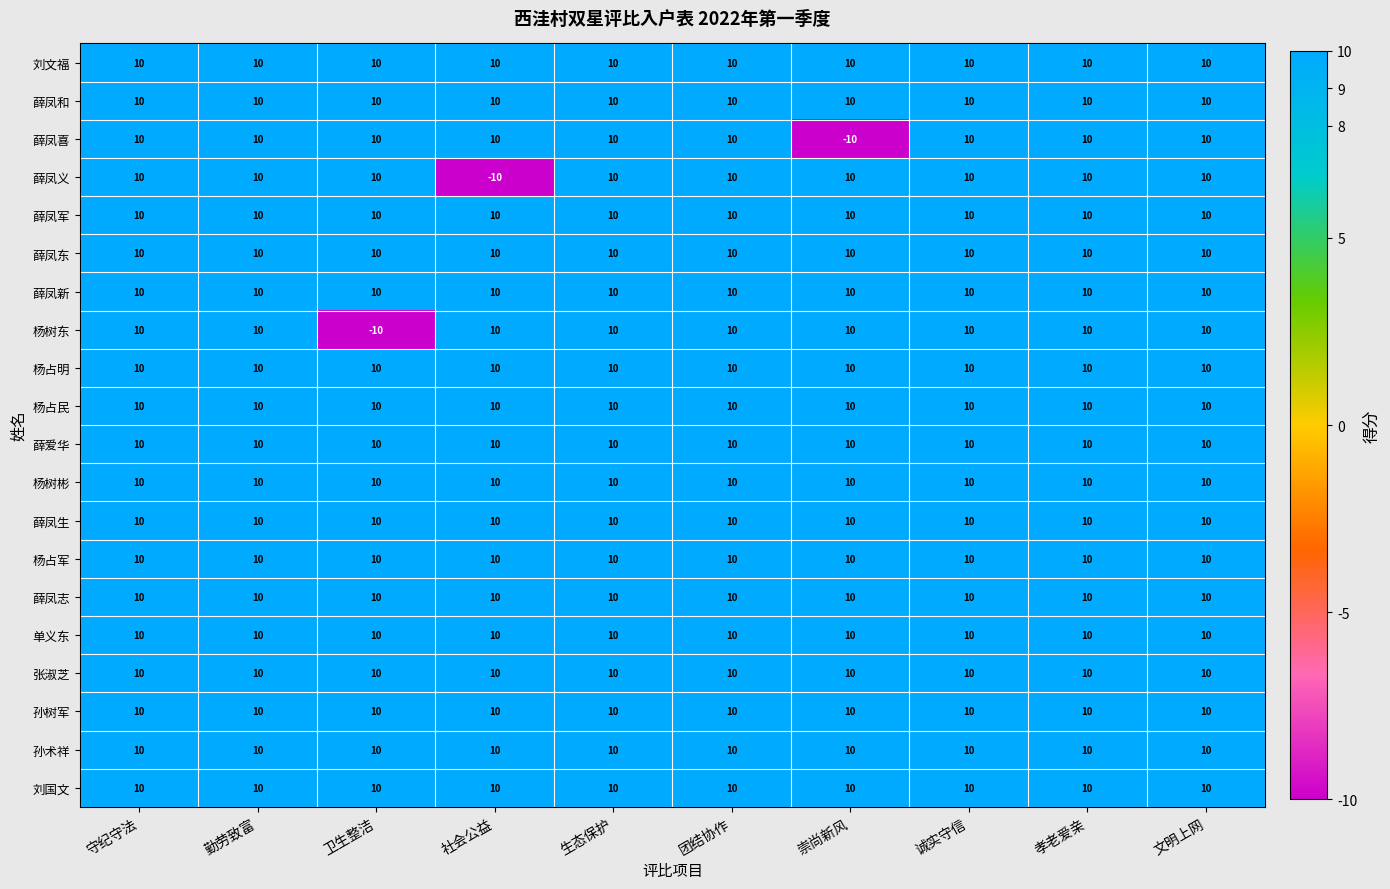

True or false: 孙术祥 has a value of 10 at 诚实守信.

True